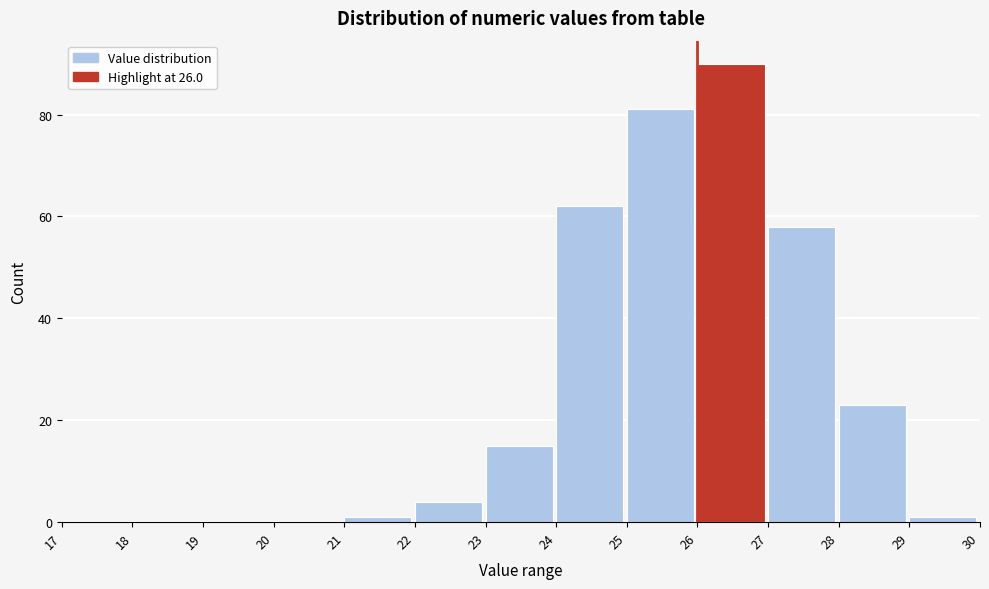

Reading left to right, list every bar in this chart as the range it spans on the x-axis followed by its height. The values are not printed on the chart, so give them approximately, as read against the axis.

17 to 18: 0
18 to 19: 0
19 to 20: 0
20 to 21: 0
21 to 22: under 2
22 to 23: 4
23 to 24: 16
24 to 25: 62
25 to 26: 82
26 to 27: 90
27 to 28: 58
28 to 29: 24
29 to 30: under 2